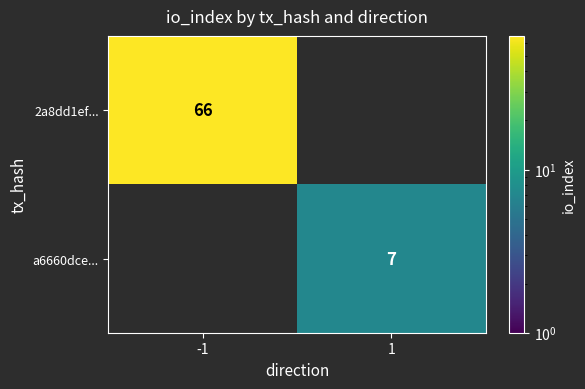

Is it true that a6660dce... equals 12 at 1?

False